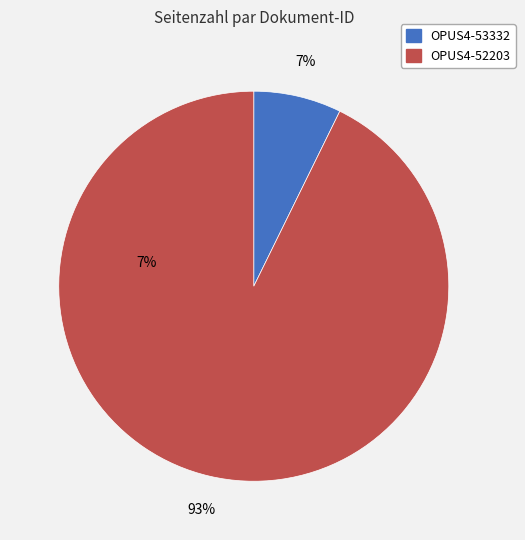

Is there a majority slice in this chart?

Yes